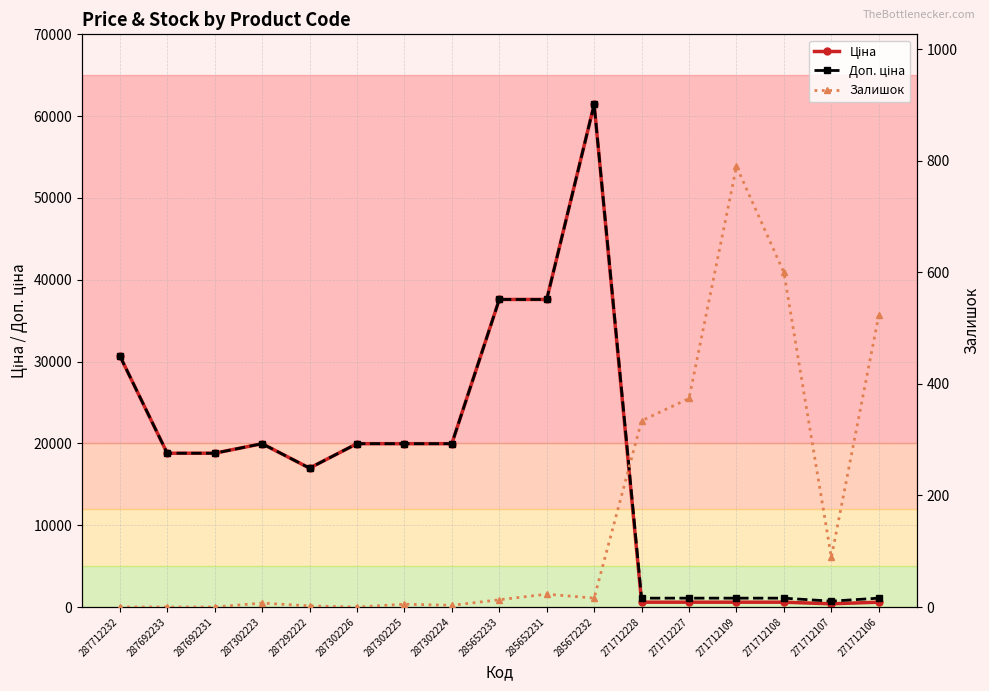

Where is the first local maximum for Залишок?

287302223